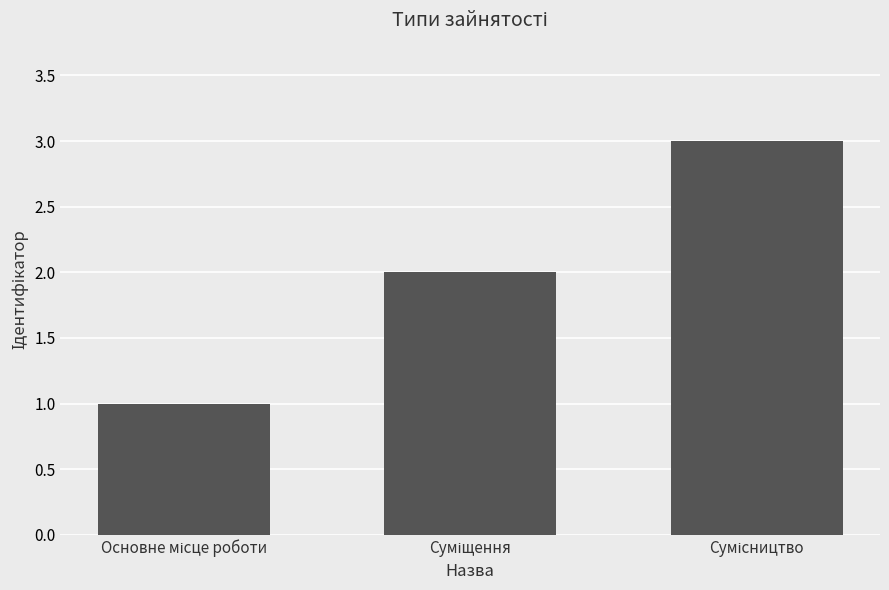

What is the greatest value displayed?

3